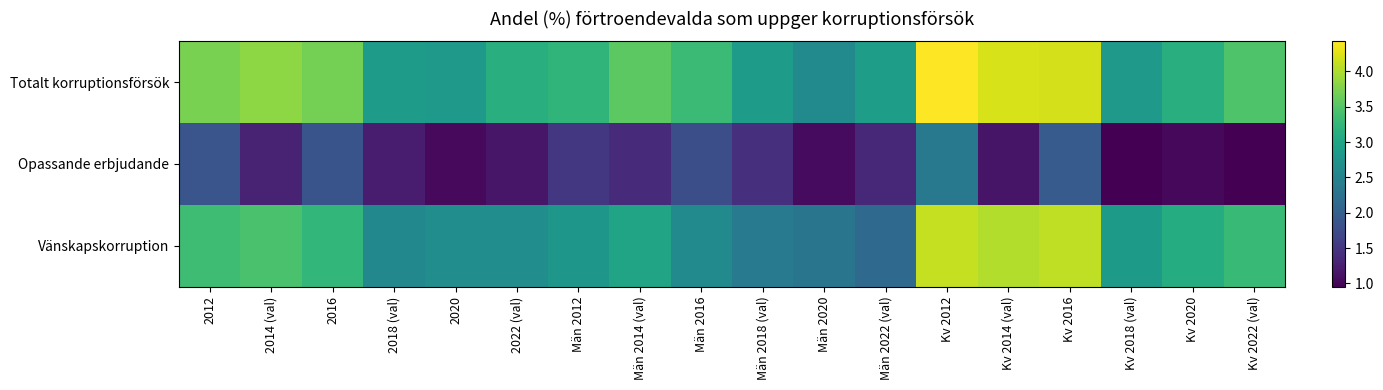

Reading left to right, what are all the values shown in this chart?

Totalt korruptionsförsök: 2012=3.7	2014 (val)=3.8	2016=3.7	2018 (val)=2.9	2020=2.8	2022 (val)=3.1	Män 2012=3.2	Män 2014 (val)=3.5	Män 2016=3.3	Män 2018 (val)=2.9	Män 2020=2.6	Män 2022 (val)=2.9	Kv 2012=4.4	Kv 2014 (val)=4.2	Kv 2016=4.2	Kv 2018 (val)=2.8	Kv 2020=3.1	Kv 2022 (val)=3.5
Opassande erbjudande: 2012=1.9	2014 (val)=1.3	2016=1.9	2018 (val)=1.2	2020=1.0	2022 (val)=1.2	Män 2012=1.5	Män 2014 (val)=1.4	Män 2016=1.8	Män 2018 (val)=1.4	Män 2020=1.1	Män 2022 (val)=1.3	Kv 2012=2.4	Kv 2014 (val)=1.2	Kv 2016=2.0	Kv 2018 (val)=1.0	Kv 2020=1.0	Kv 2022 (val)=1.0
Vänskapskorruption: 2012=3.4	2014 (val)=3.4	2016=3.3	2018 (val)=2.6	2020=2.7	2022 (val)=2.7	Män 2012=2.8	Män 2014 (val)=3.0	Män 2016=2.6	Män 2018 (val)=2.4	Män 2020=2.3	Män 2022 (val)=2.1	Kv 2012=4.1	Kv 2014 (val)=4.0	Kv 2016=4.1	Kv 2018 (val)=2.8	Kv 2020=3.1	Kv 2022 (val)=3.3